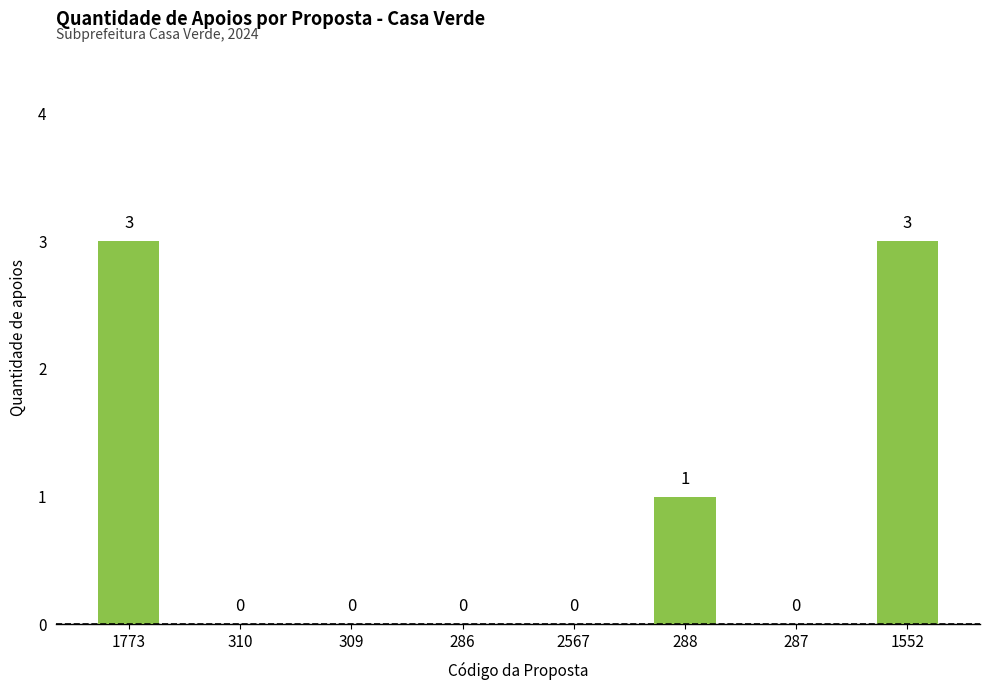

Reading left to right, extract all data points from this chart.

1773=3	310=0	309=0	286=0	2567=0	288=1	287=0	1552=3